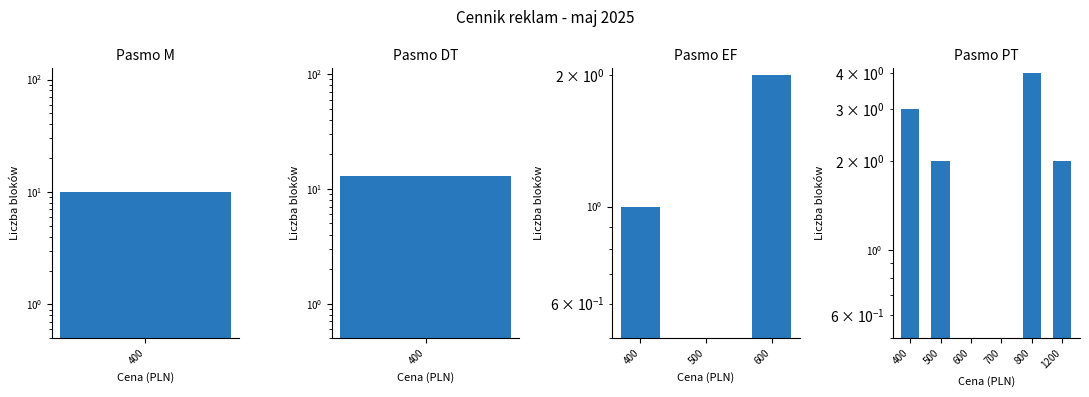

What is the smallest value displayed?

1.0